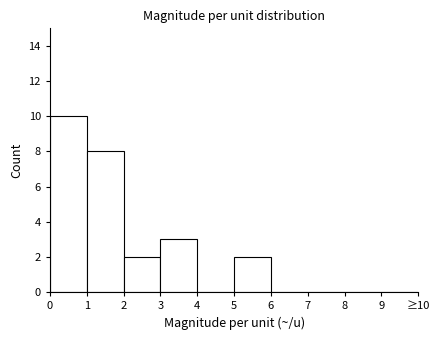

Reading left to right, what are all the values shown in this chart?

0=10	1=8	2=2	3=3	4=0	5=2	6=0	7=0	8=0	9=0